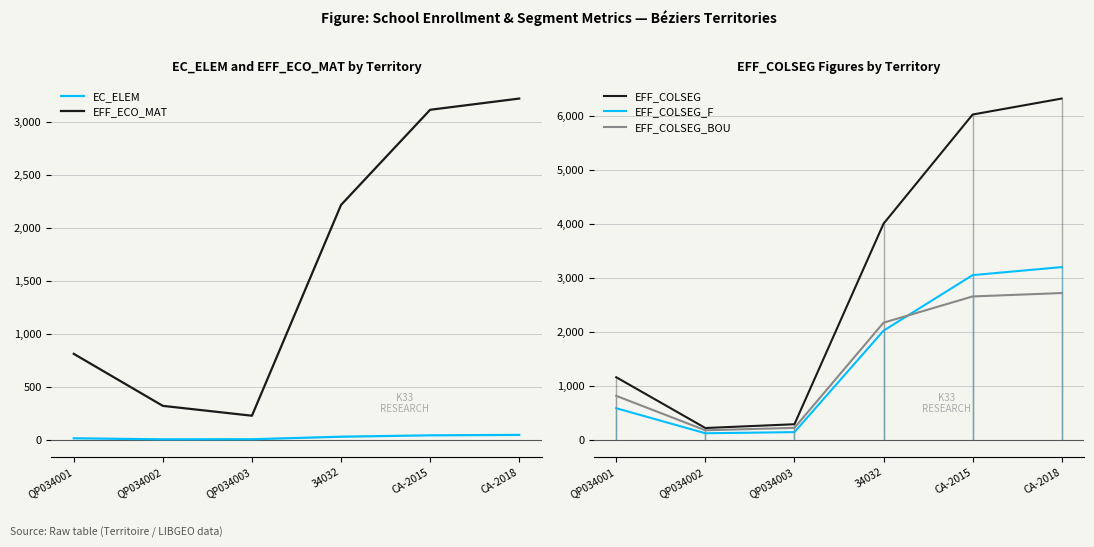

True or false: EFF_COLSEG_BOU has a value of 3693 at CA-2015.

False